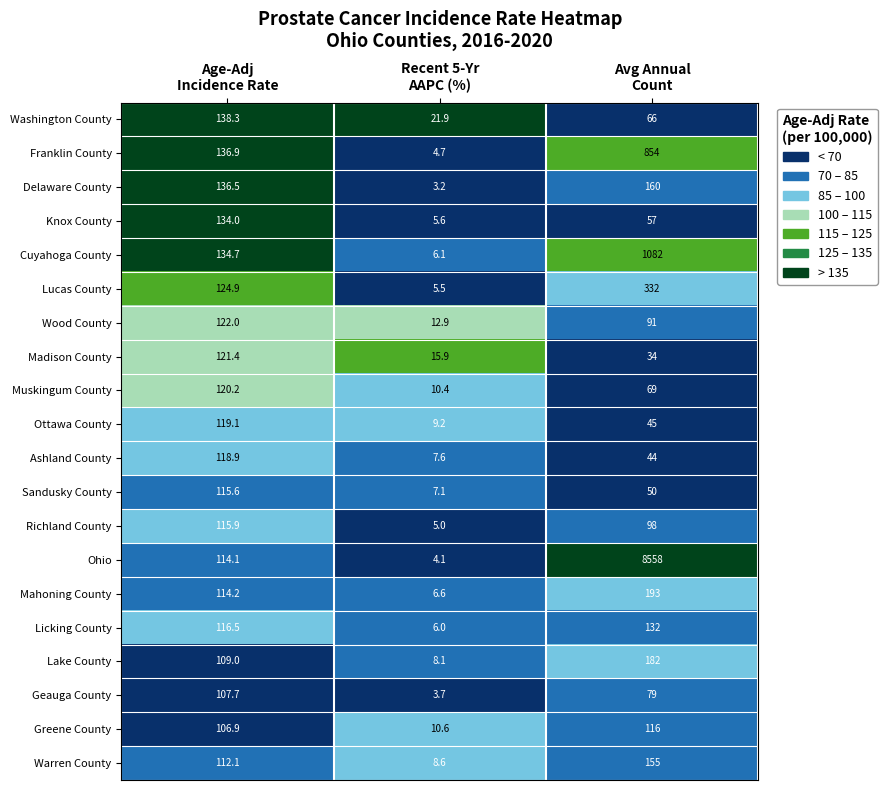

What is the average value of the Washington County series?

75.4